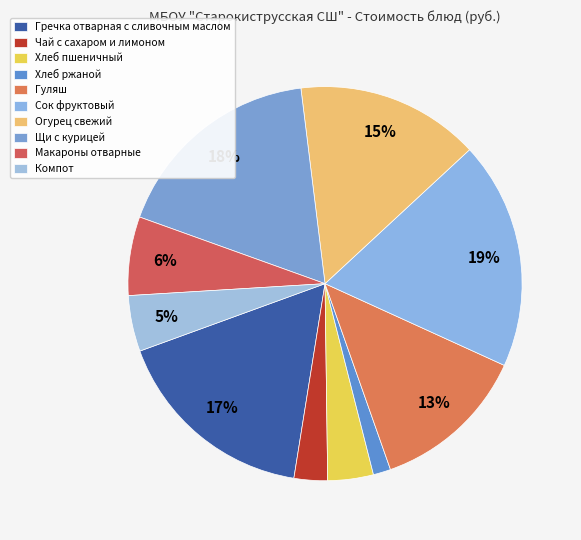

Is there any slice that represents more than half of the pie?

No